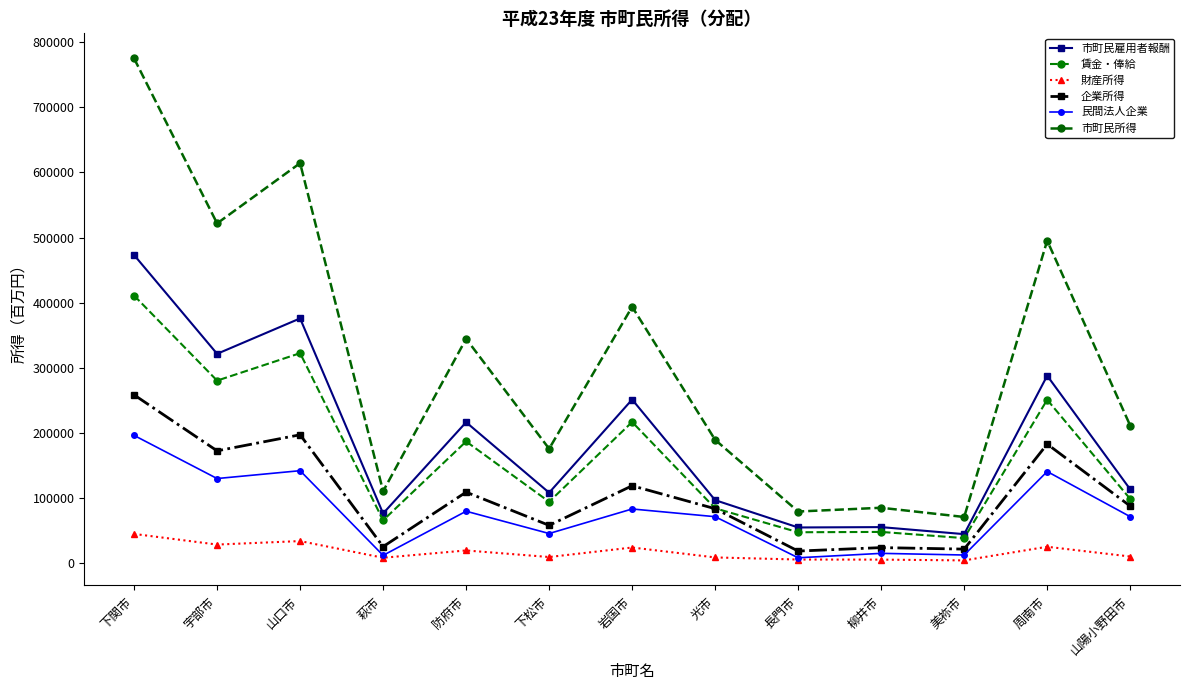

What is the difference between the second highest and minimum values in the 民間法人企業 series?

133666